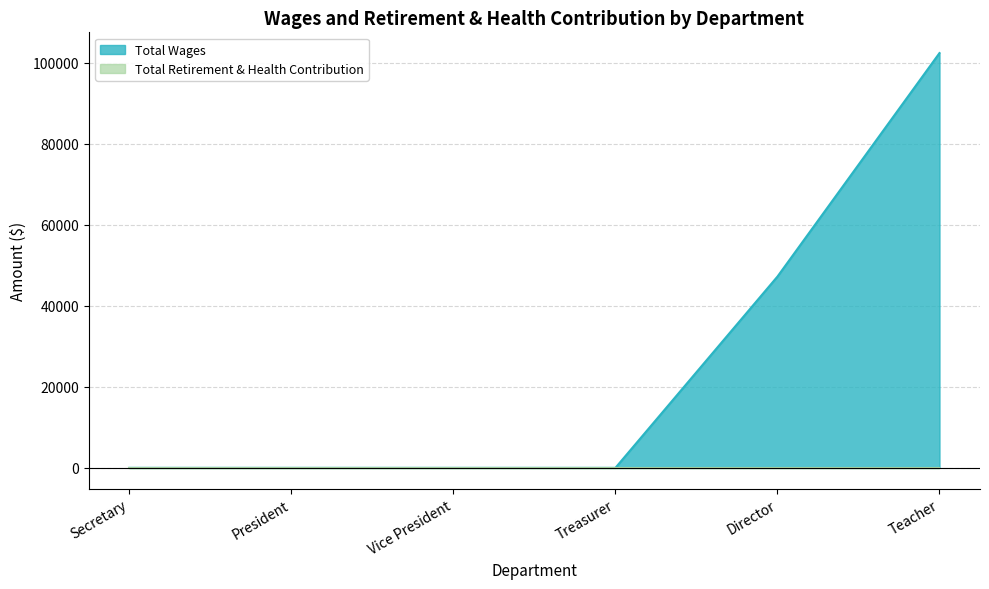

Reading left to right, transcribe all the data shown in this chart.

Total Wages: Teacher=102331	Director=47190	President=0	Secretary=0	Treasurer=0	Vice President=0
Total Retirement & Health Contribution: Teacher=0	Director=0	President=0	Secretary=0	Treasurer=0	Vice President=0